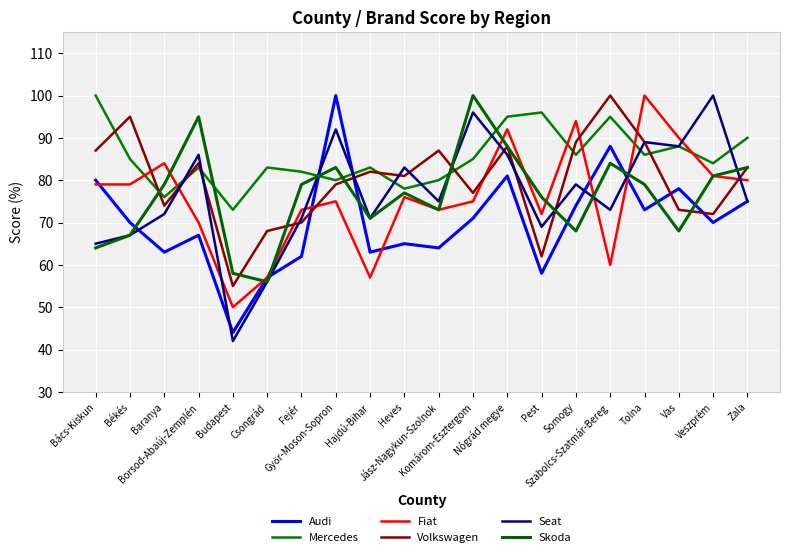

After their last crossing, which series has the higher values: Fiat or Audi?

Fiat